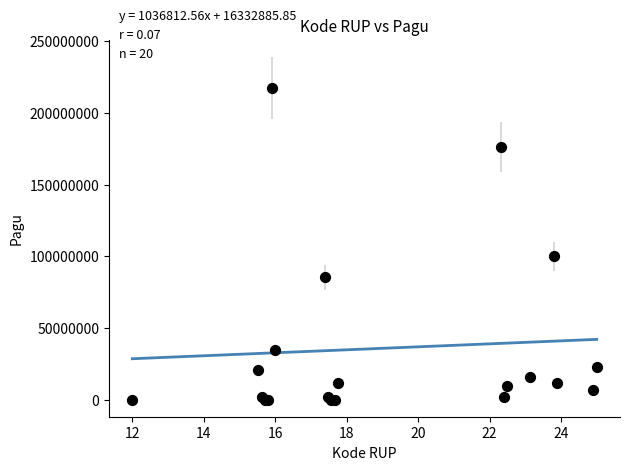

What Y value in the scatter plot is closest to 108800000?

99958000